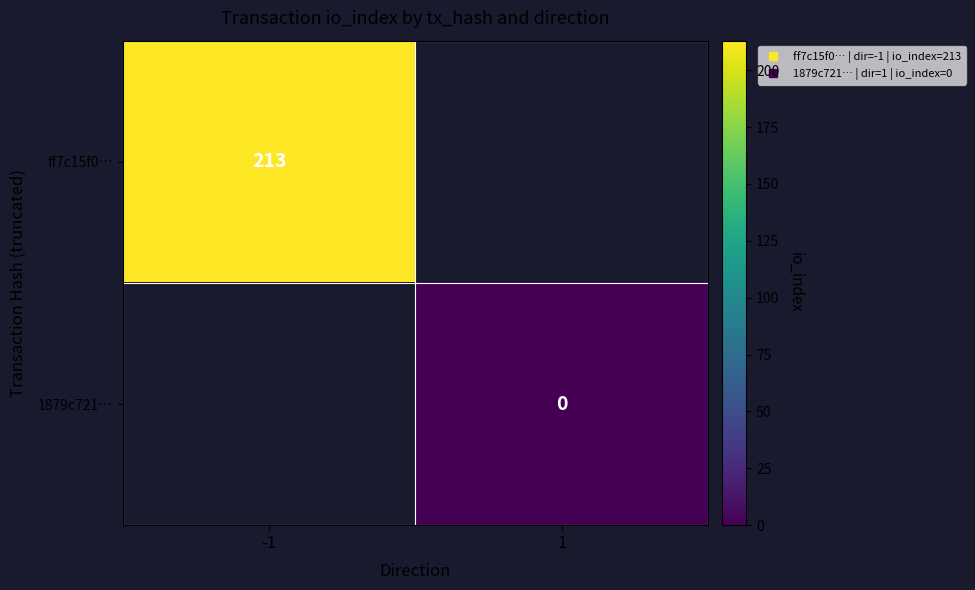

Which series has the largest range (max minus min)?

ff7c15f0…